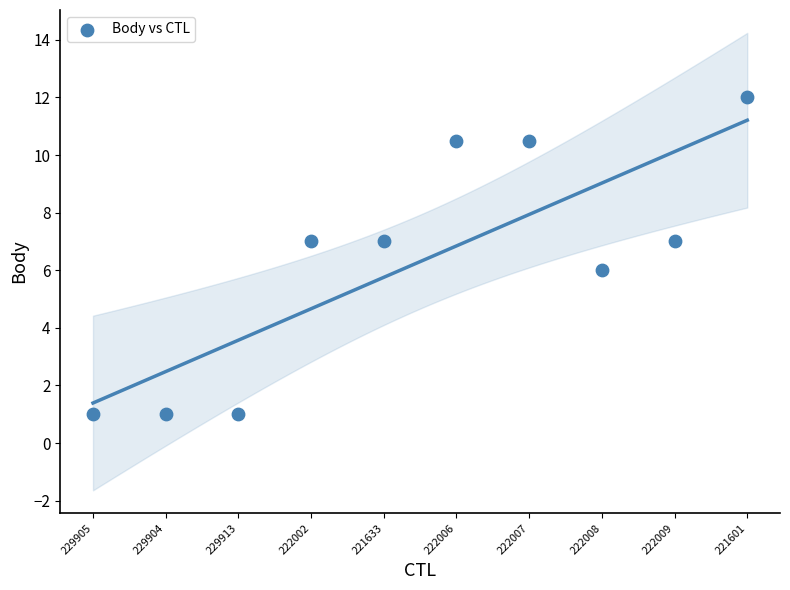

What is the average Y value?

6.3